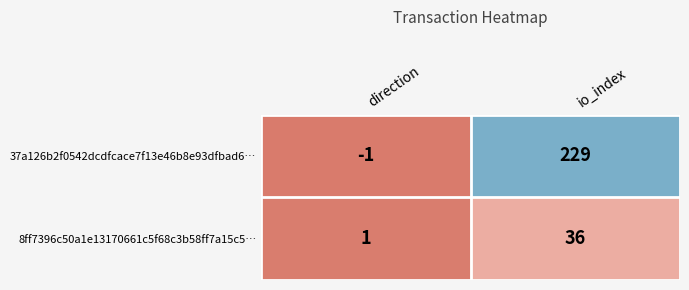

Rank the series at io_index from lowest to highest value.

8ff7396c50a1e13170661c5f68c3b58ff7a15c5…, 37a126b2f0542dcdfcace7f13e46b8e93dfbad6…